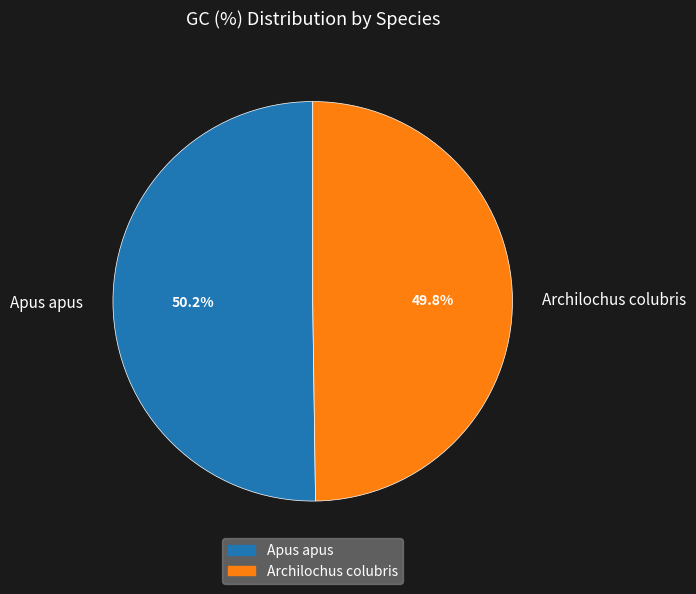

How many slices are in this pie chart?

2